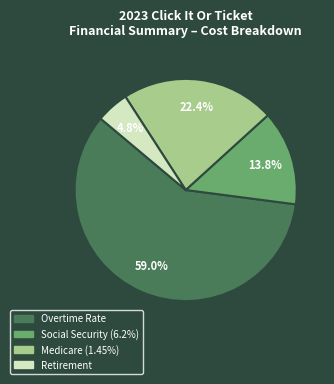

Do Medicare (1.45%) and Social Security (6.2%) together represent more than half of the pie?

No